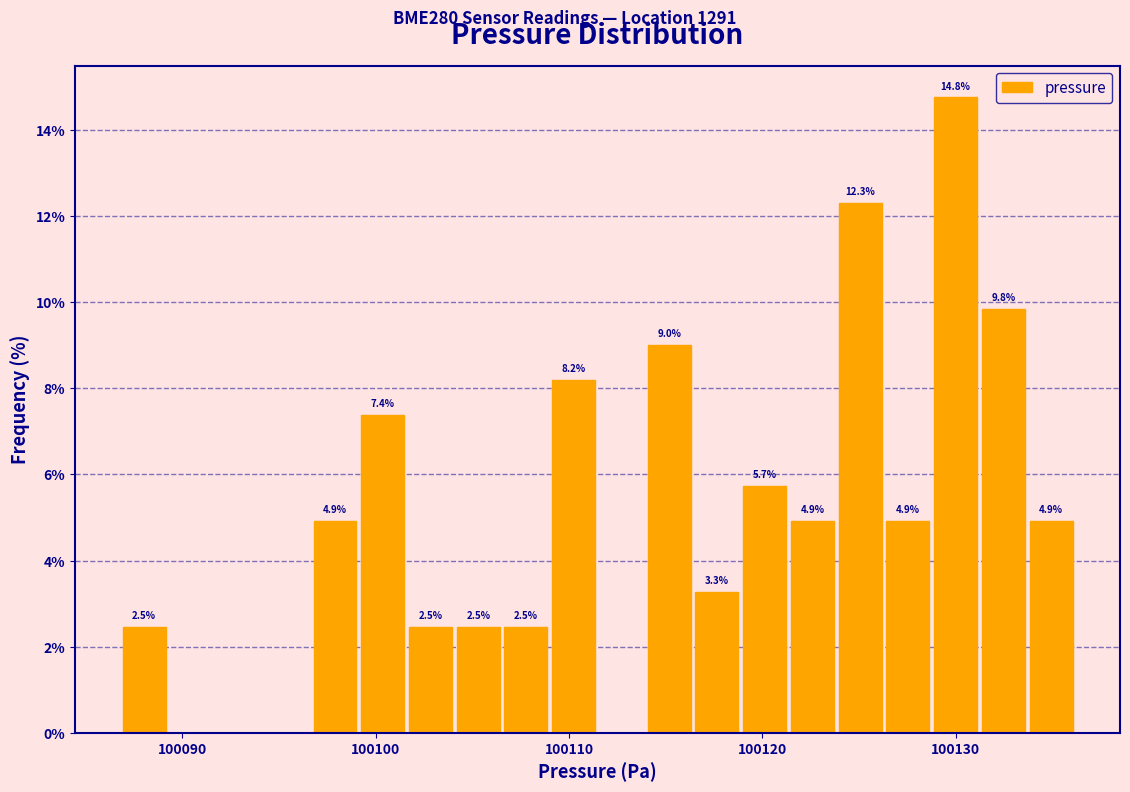

Read against the x-axis, roughly where is the centre of the tallest bar?

100130